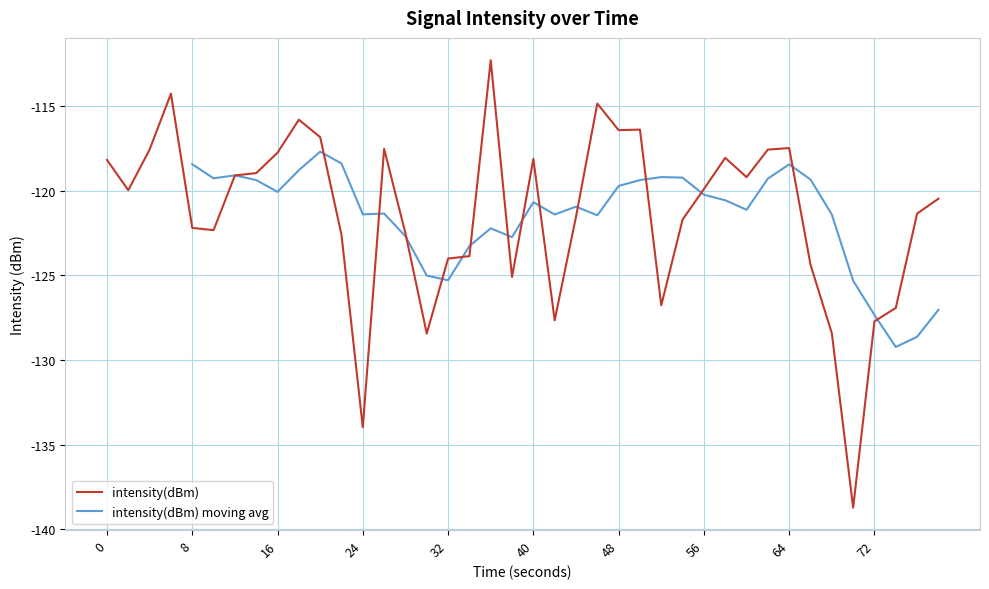

Reading right to left, what are all the values shown in this chart?

-120.5	-121.3	-126.9	-127.7	-138.7	-128.4	-124.4	-117.5	-117.6	-119.2	-118.1	-119.9	-121.7	-126.8	-116.4	-116.4	-114.8	-121.5	-127.7	-118.1	-125.1	-112.3	-123.9	-124.0	-128.4	-122.5	-117.5	-134.0	-122.6	-116.8	-115.8	-117.7	-119.0	-119.1	-122.3	-122.2	-114.3	-117.6	-120.0	-118.2